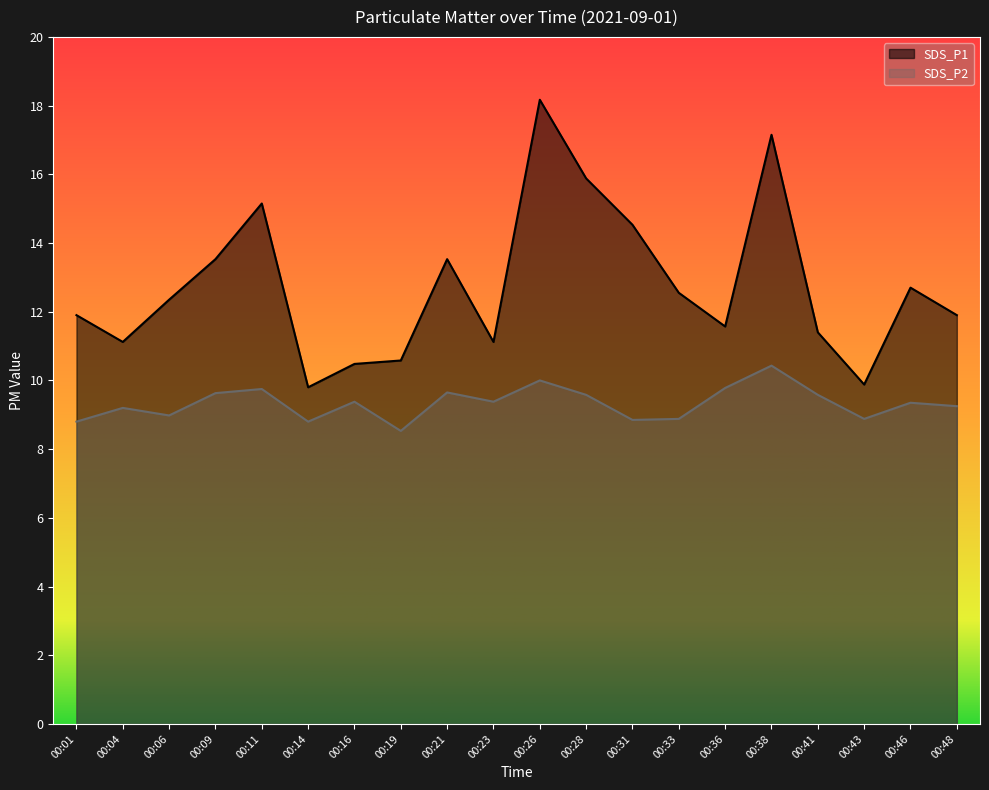

Which series has the largest range (max minus min)?

SDS_P1